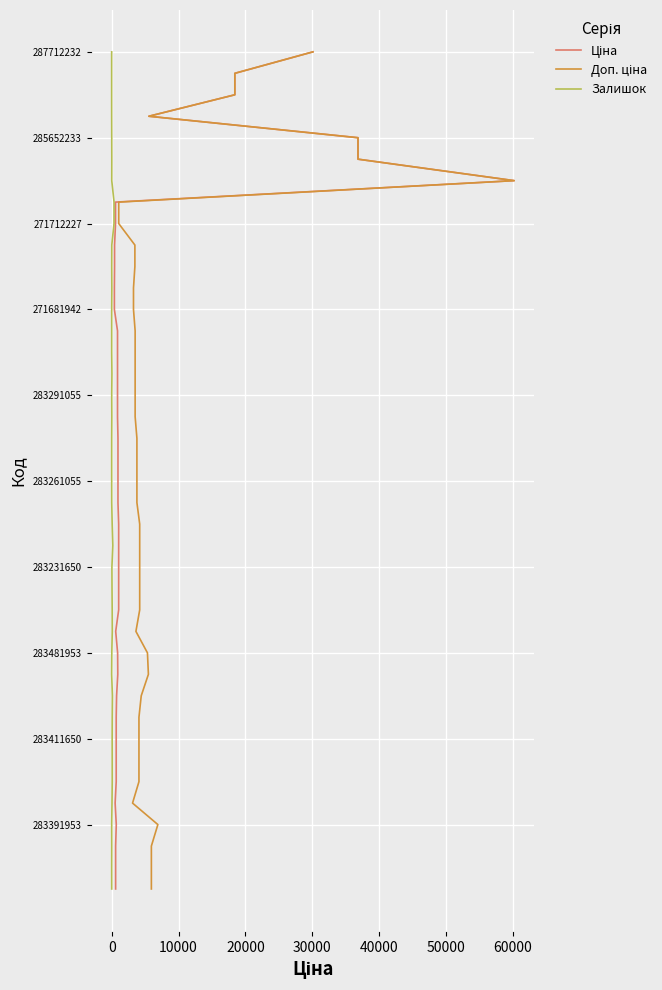

The Залишок series shows 9 at 25. True or false?

False